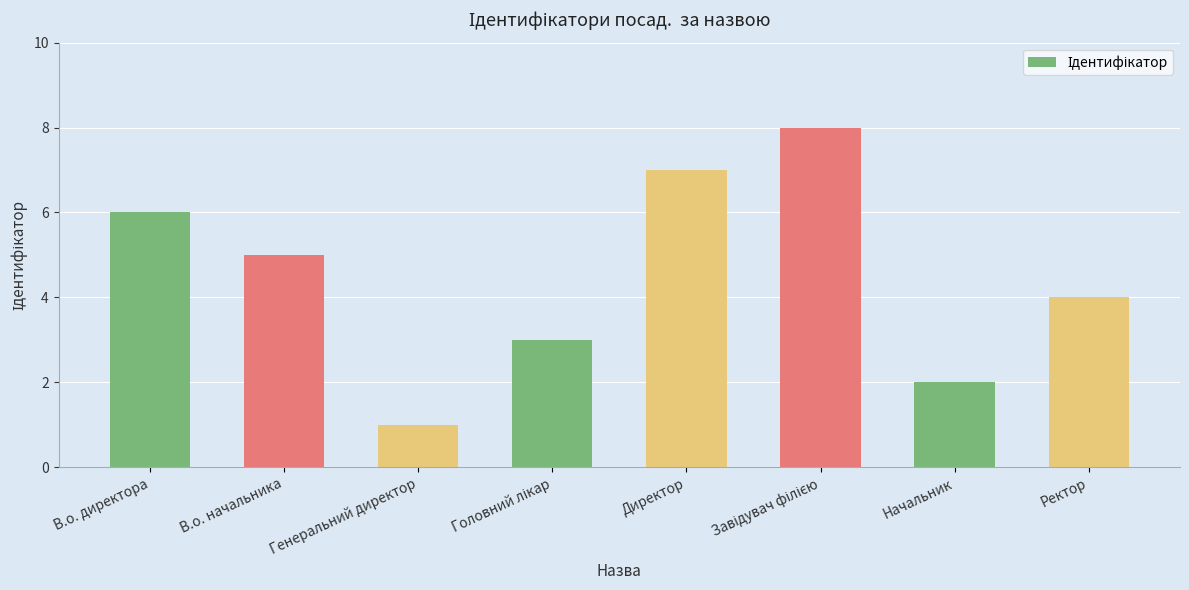

What is the label of the 7th bar from the left?

Начальник